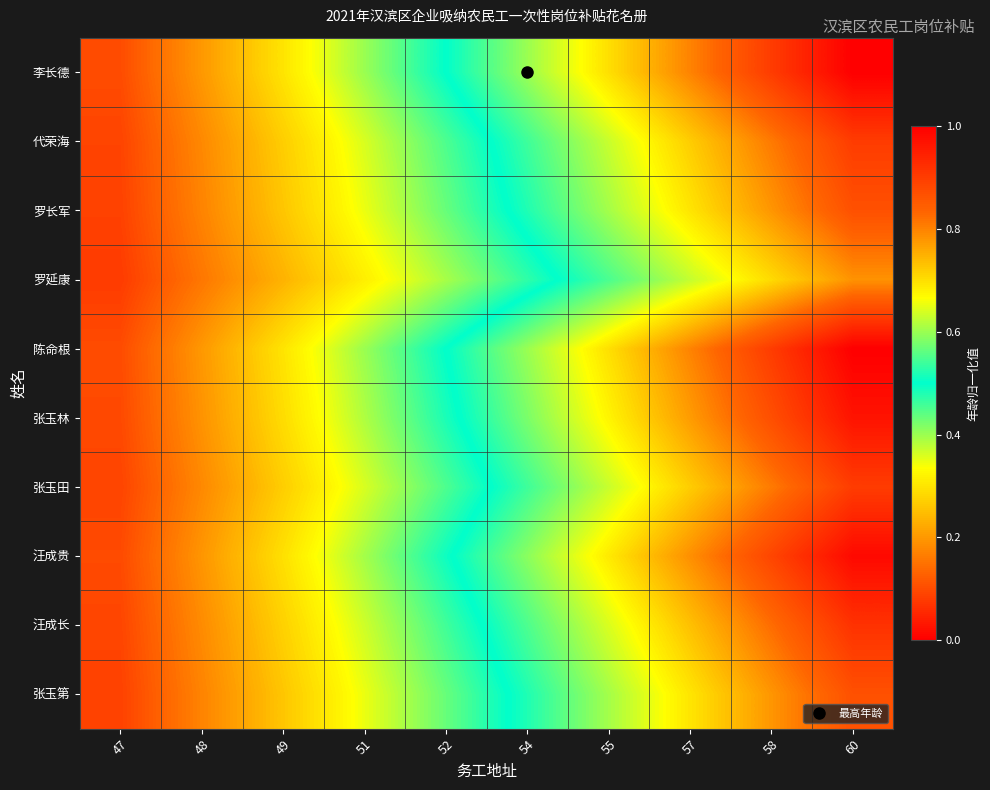

At which category is the sum across all series the highest?

60